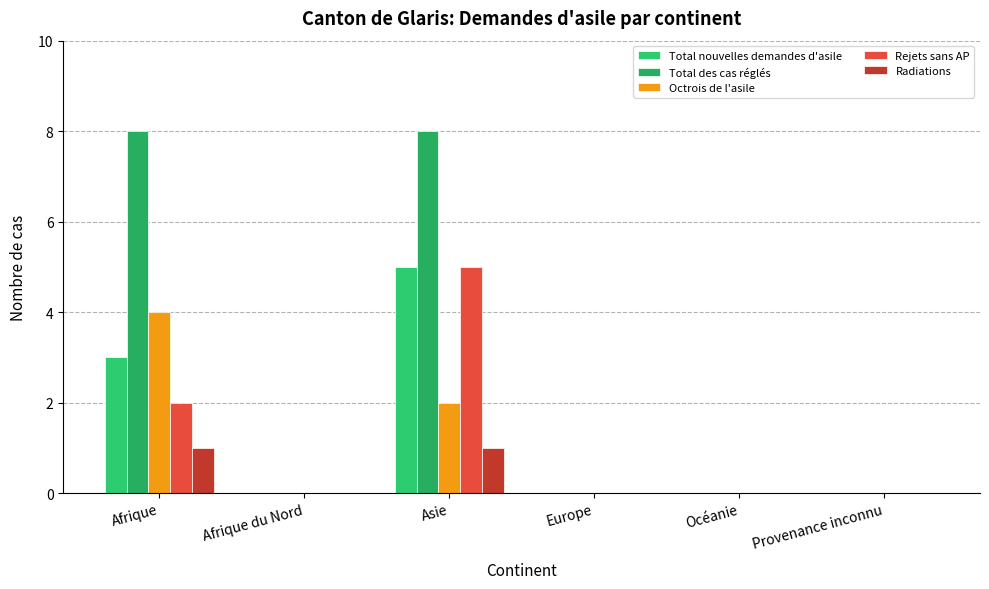

Does the chart contain stacked bars?

No